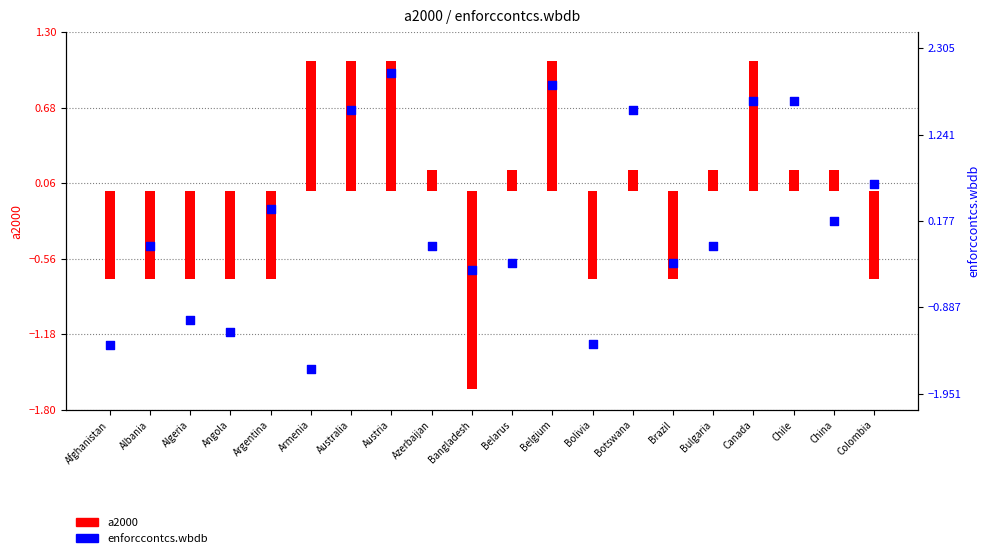

Which series has the largest Y range (max minus min)?

enforccontcs.wbdb